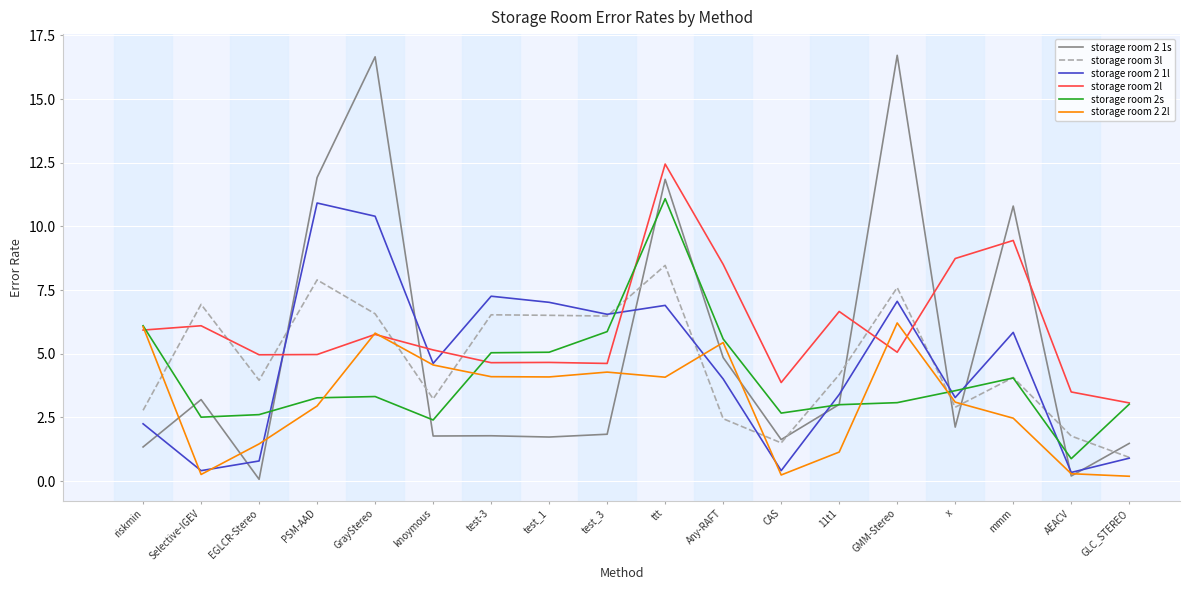

Where is storage room 2 1l nearest to the value 5?

knoymous